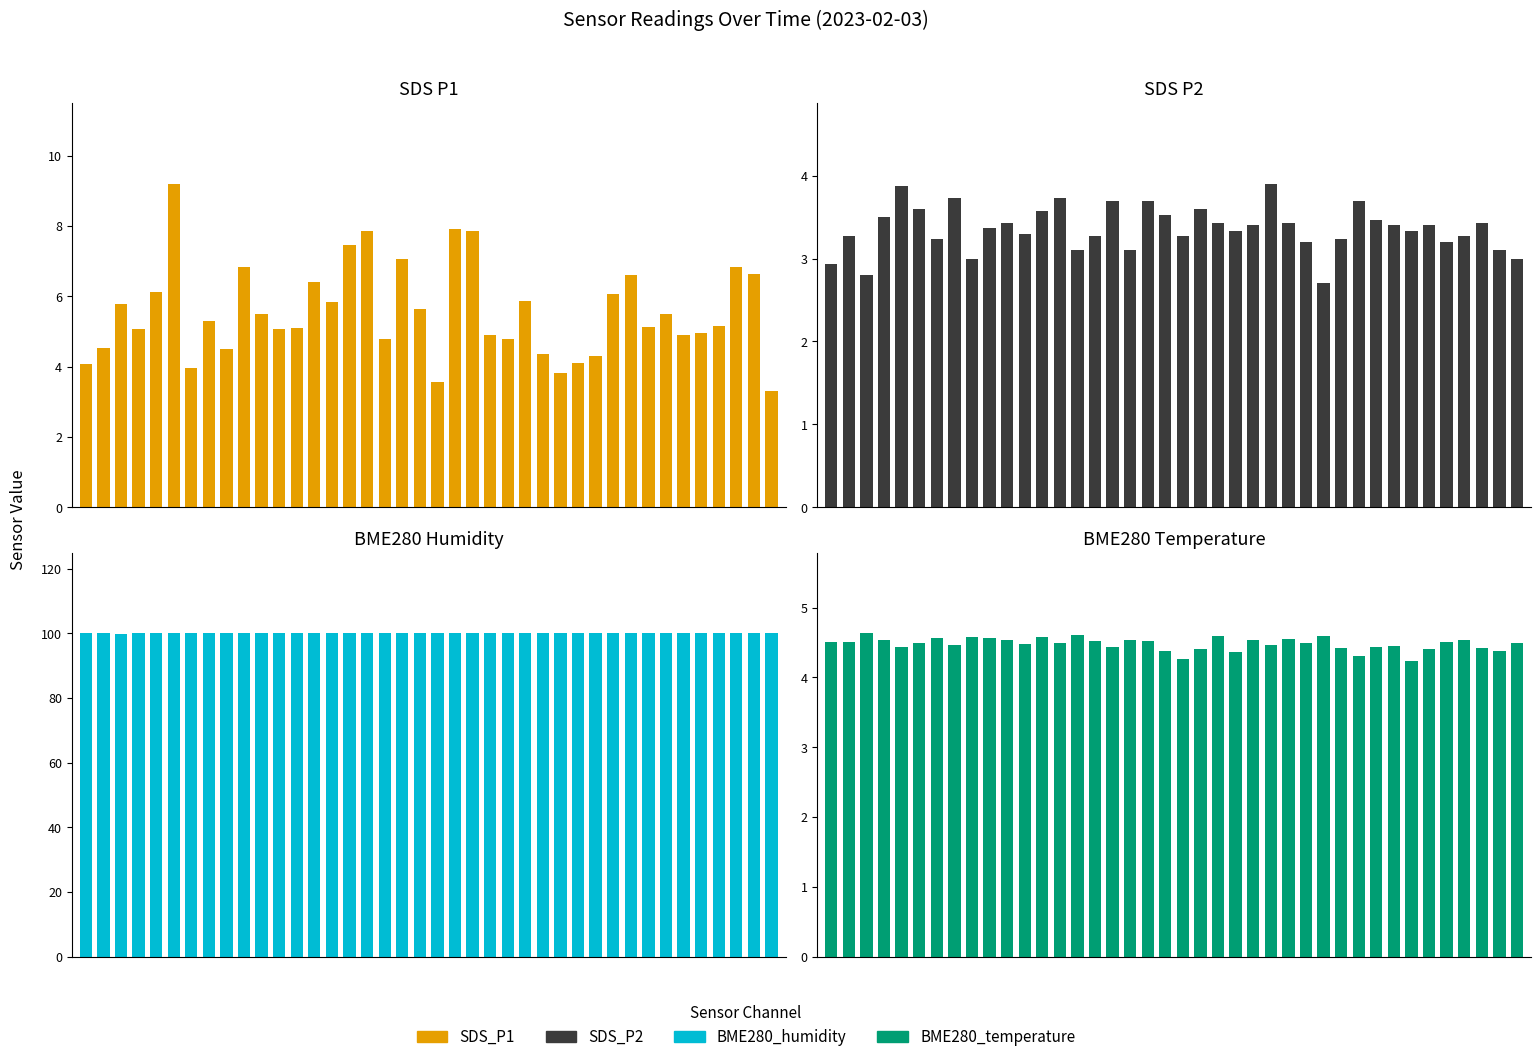

Between 25 and 34, which series saw the biggest shift?

SDS_P1